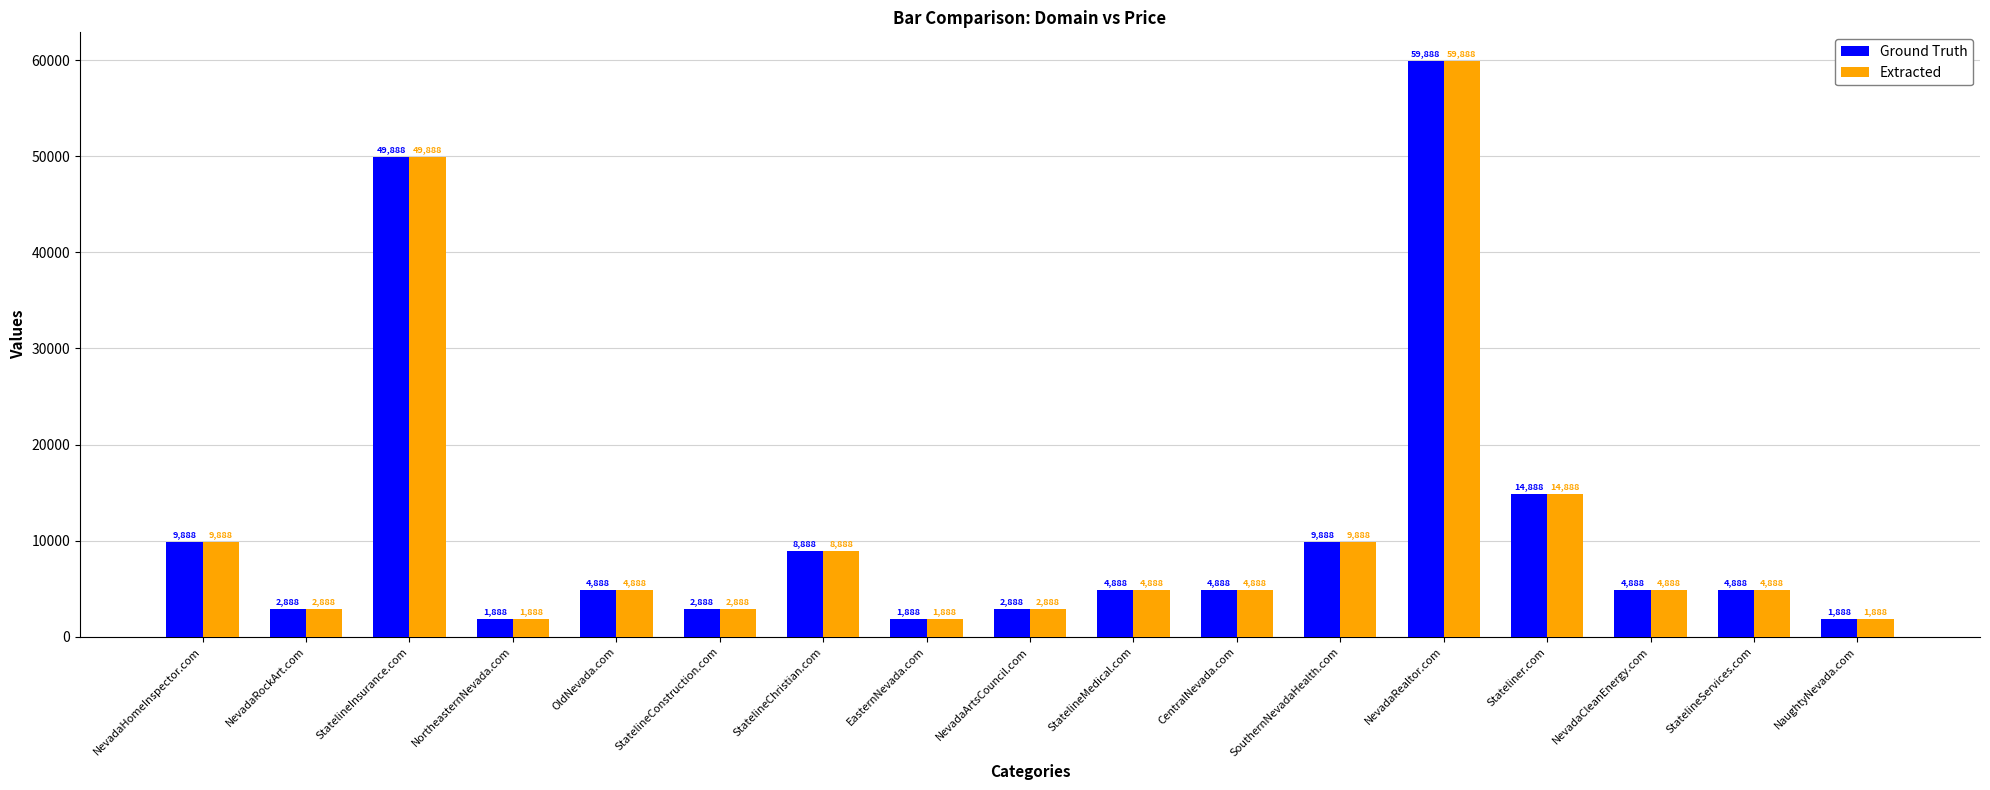

Does the chart contain any negative values?

No